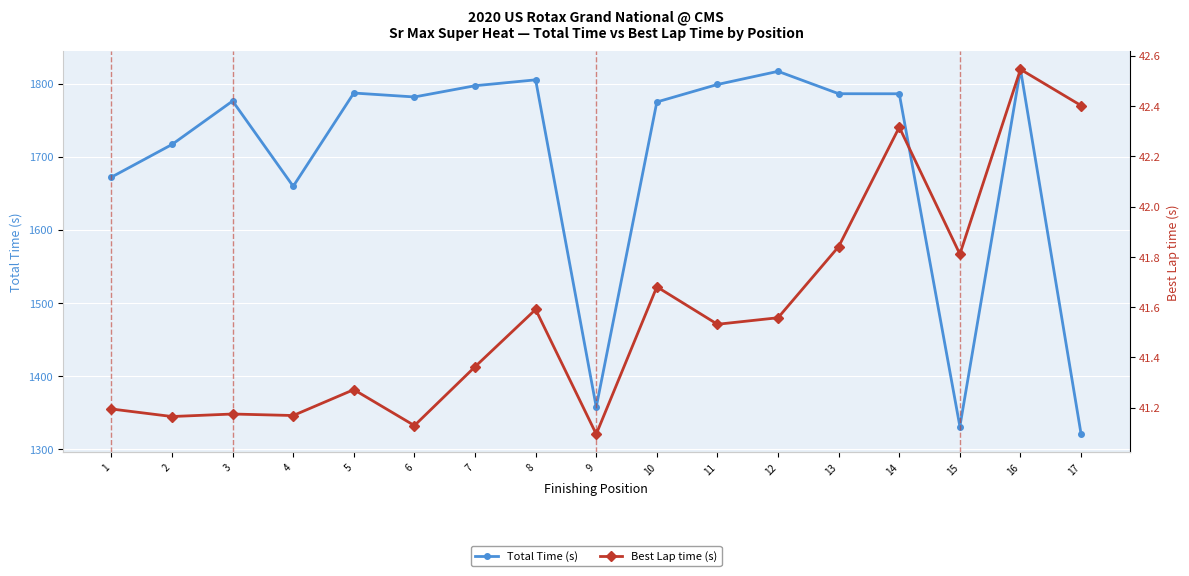

True or false: Best Lap time (s) and Total Time (s) cross at least once.

False